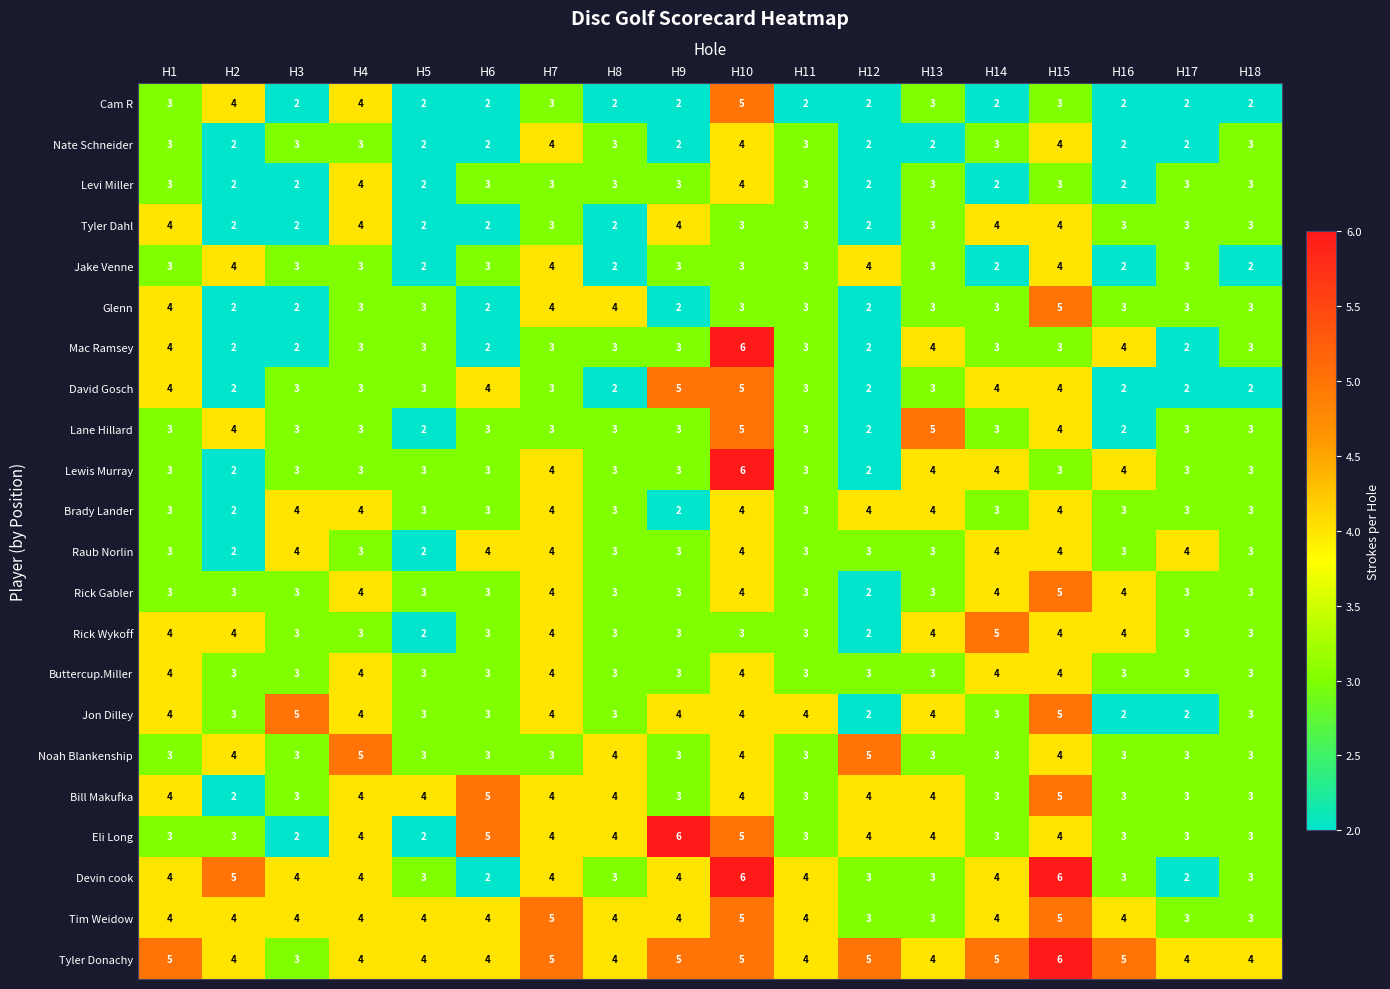

True or false: Devin cook has a value of 5 at H18.

False